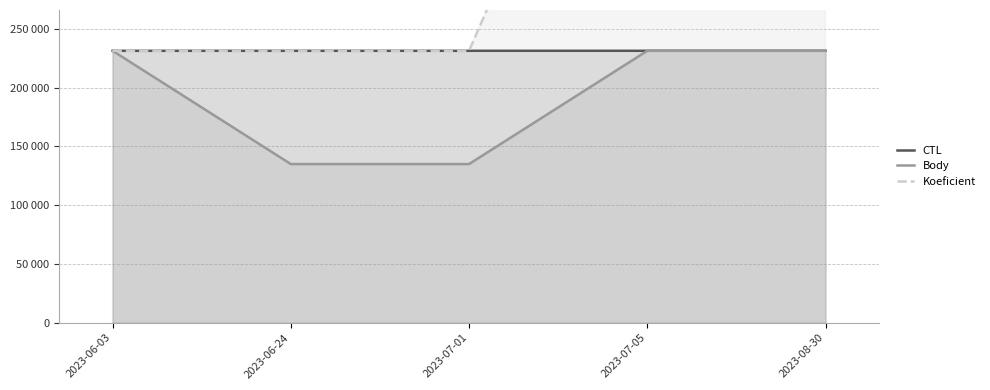

The CTL series shows 318029.6 at 2023-08-30. True or false?

False